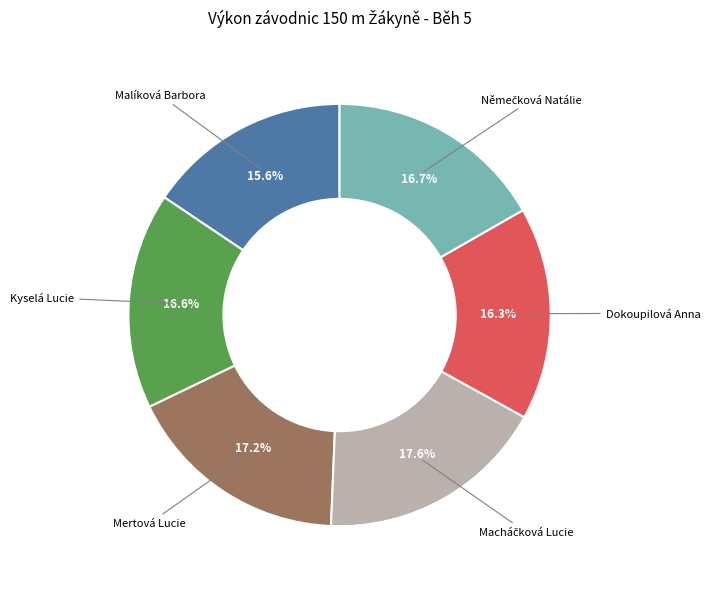

What is the ratio of the value at Mertová Lucie to the value at Dokoupilová Anna?

1.1